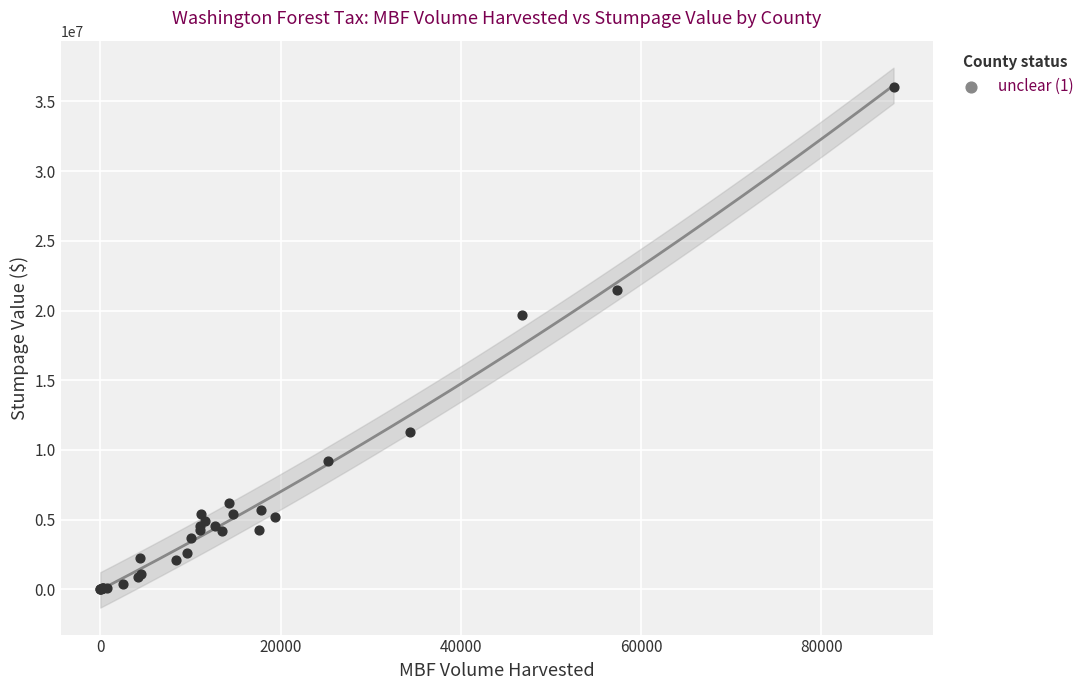

What Y value in the scatter plot is closest to 18011243?

19710896.8